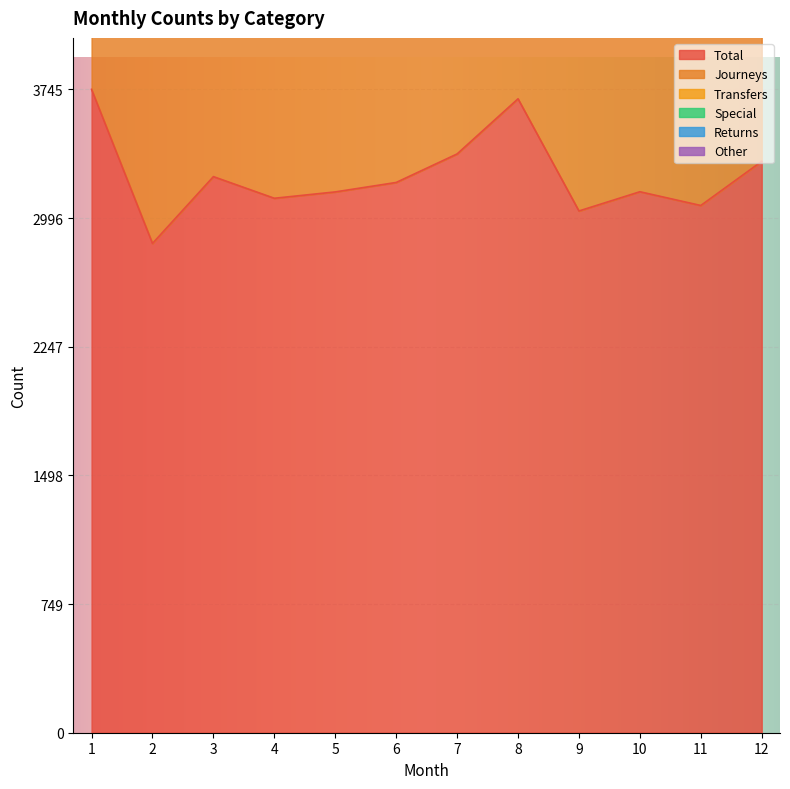

True or false: Total and Transfers cross at least once.

False